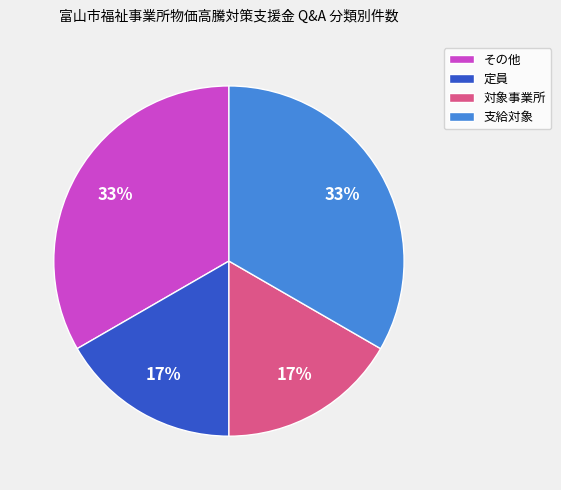

To the nearest percent, what portion does その他 represent?

33%